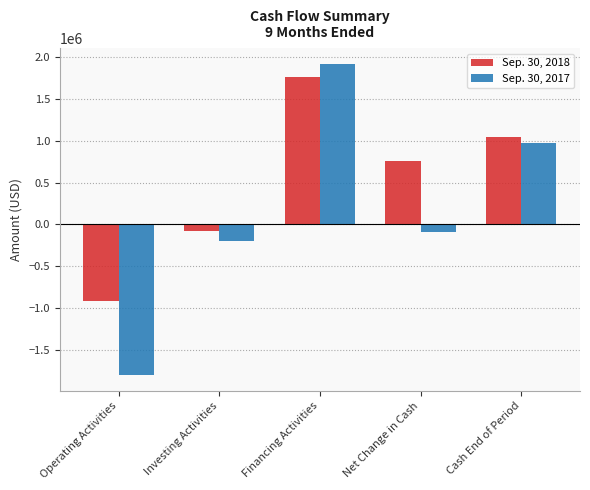

Count the number of categories in the chart.

5